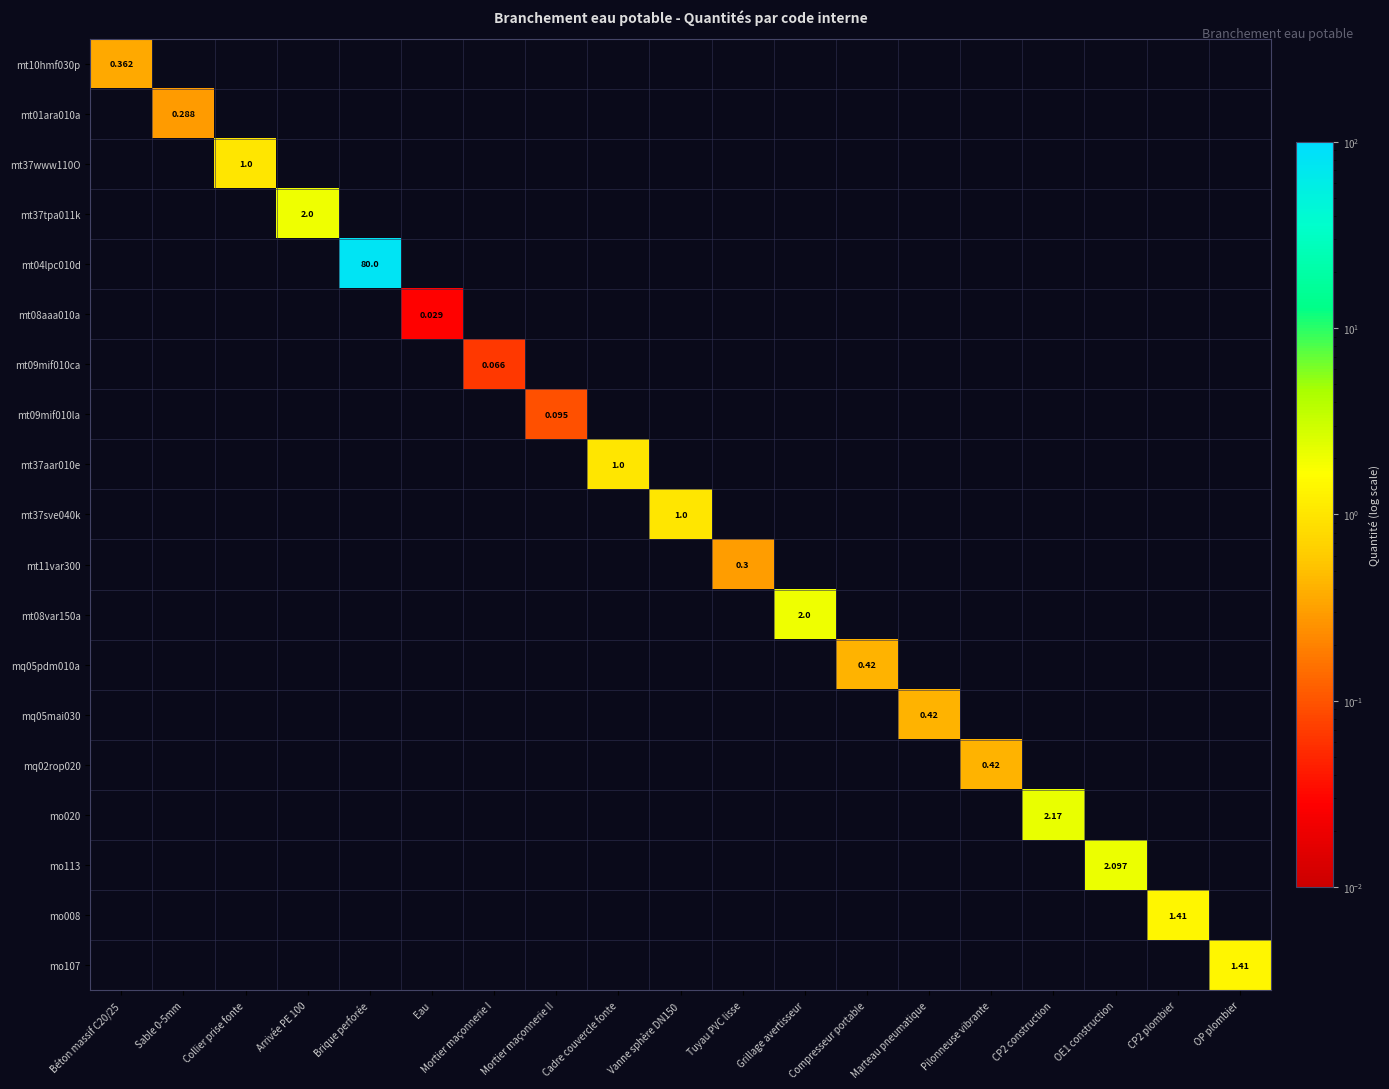

Which category has the lowest value across all series?

Eau